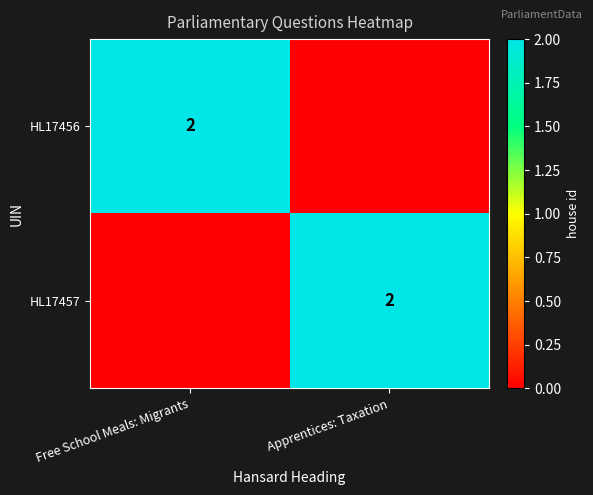

The HL17456 series shows 2 at Free School Meals: Migrants. True or false?

True